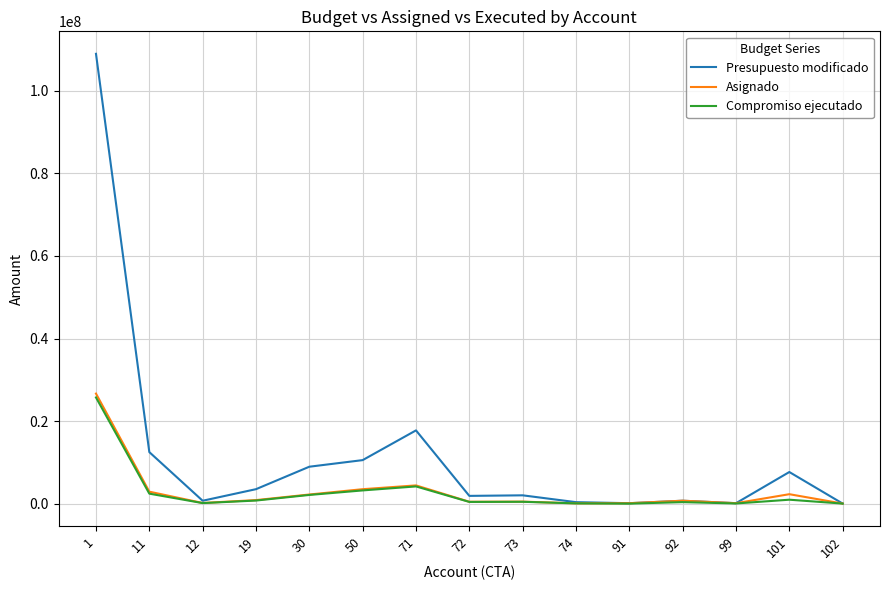

True or false: Presupuesto modificado has a value of 2667294.0 at 50.

False